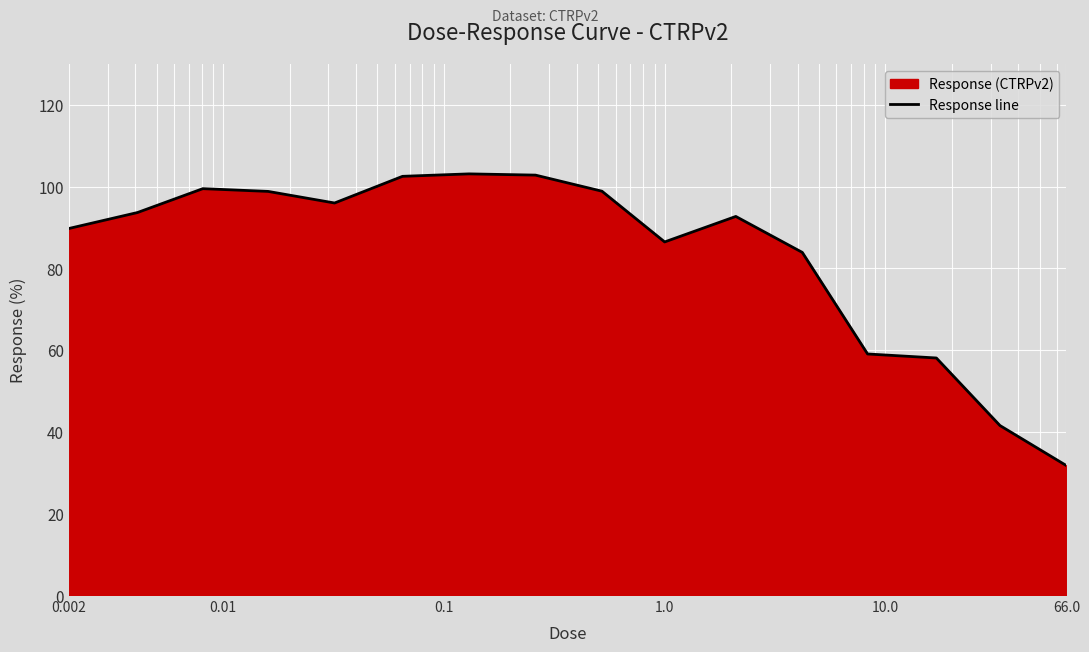

How many interior local peaks (higher than both neighbors) does the data have?

3